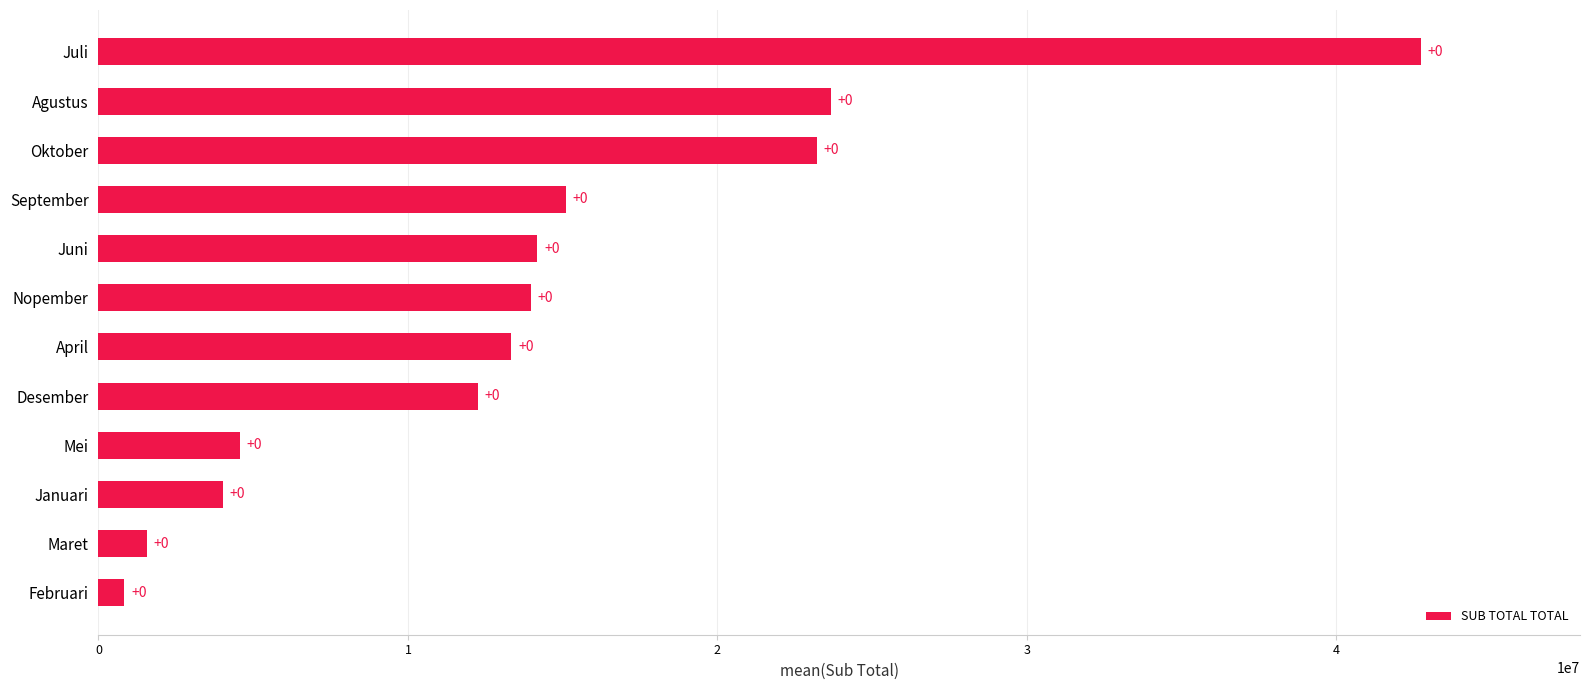

How many bars are there in total?

12